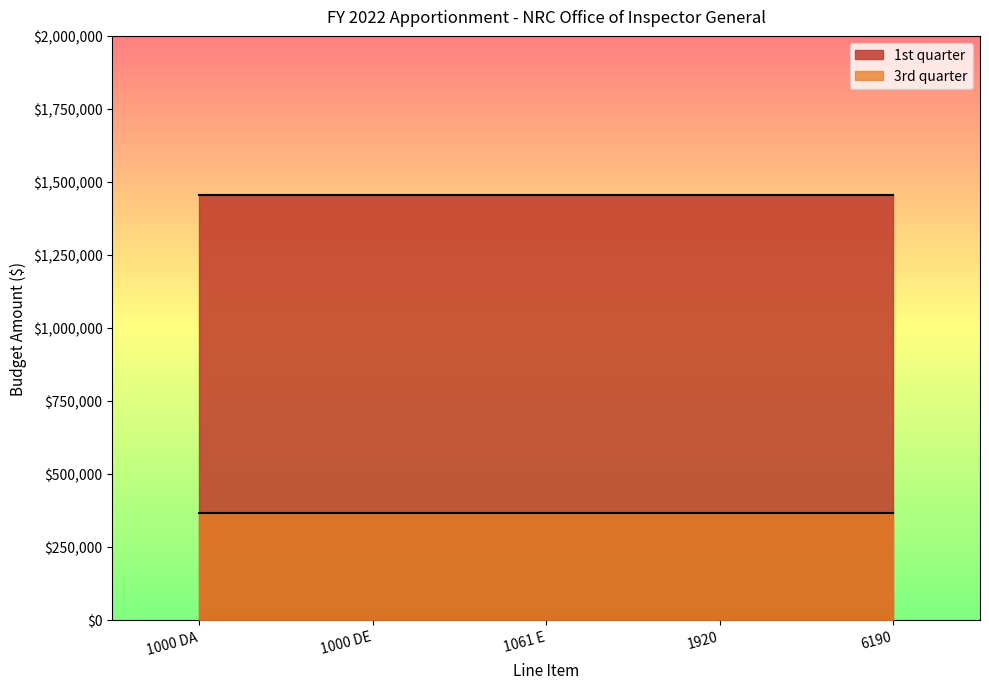

Is the value of 1st quarter at 6190 greater than the value of 3rd quarter at 1000 DE?

Yes